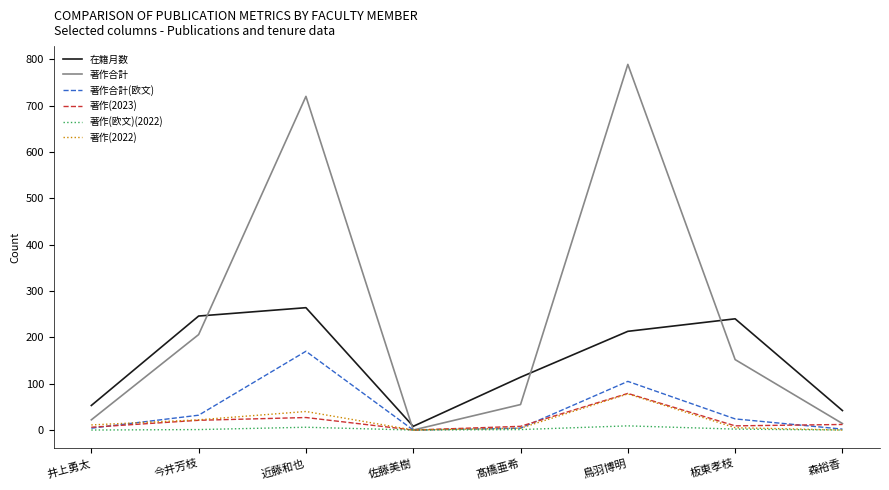

Which category has the highest value across all series?

鳥羽博明